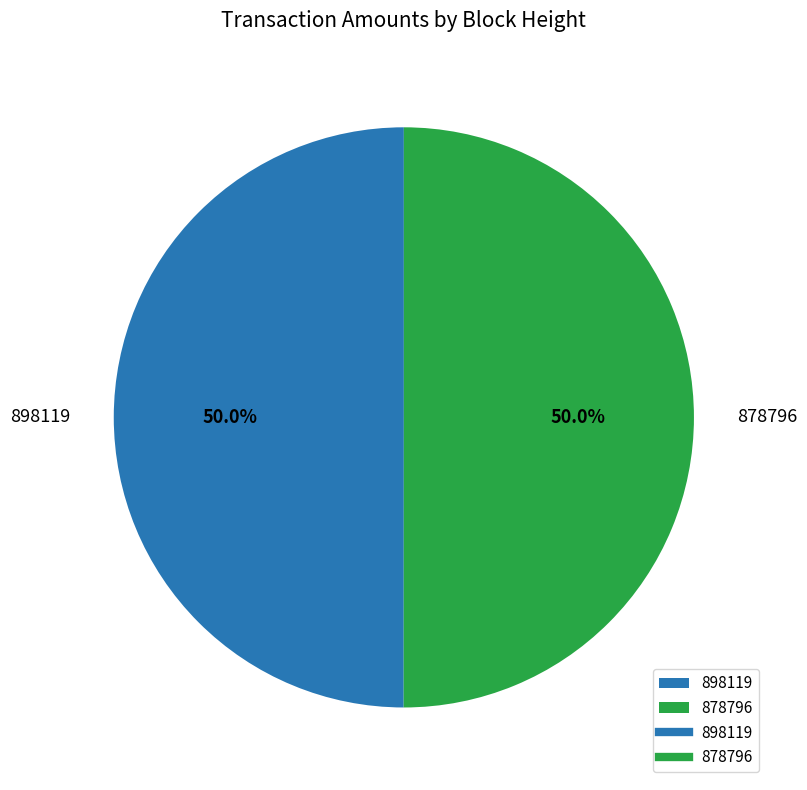

Count the number of slices in the pie.

2